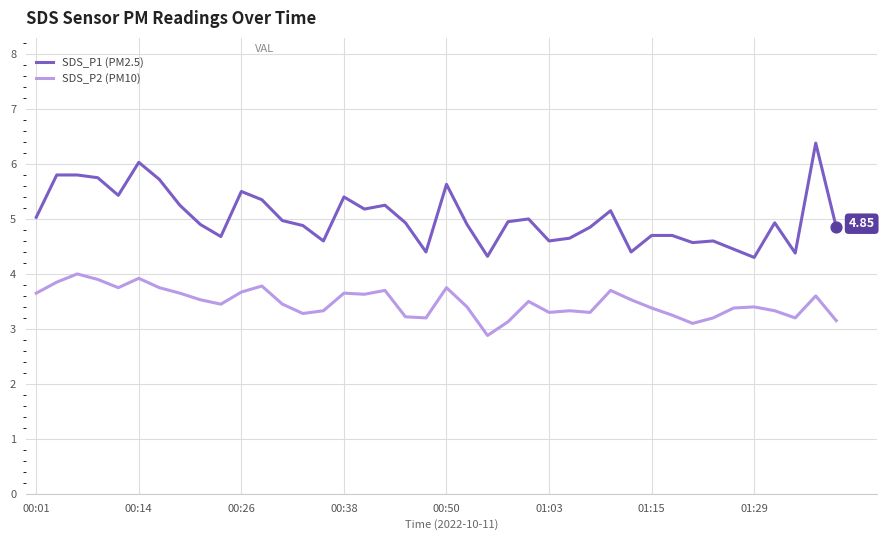

What is the difference between the maximum and minimum values in the SDS_P1 (PM2.5) series?

2.1